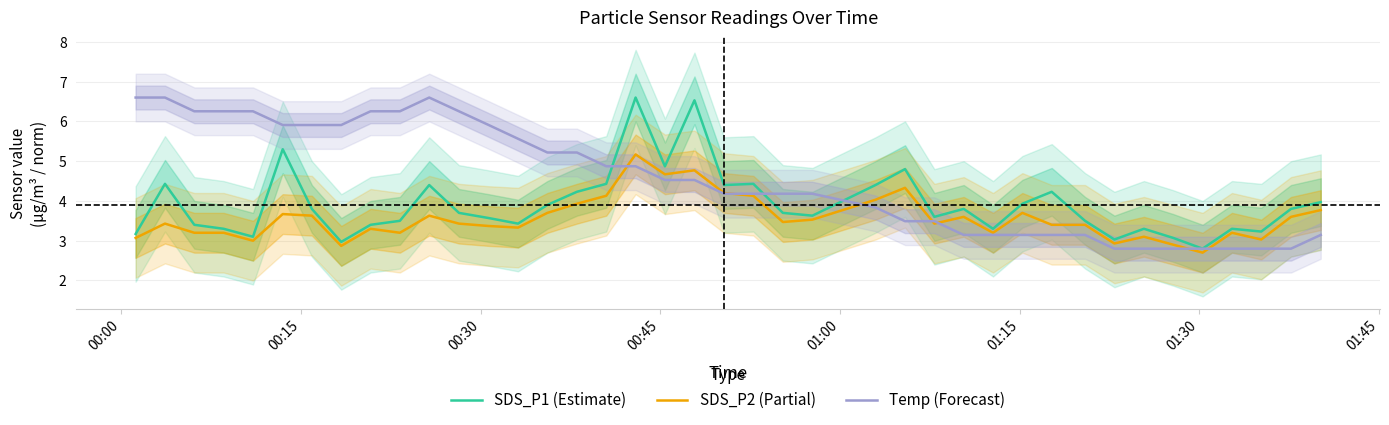

What is the lowest value of the SDS_P1 (Estimate) series?

2.8